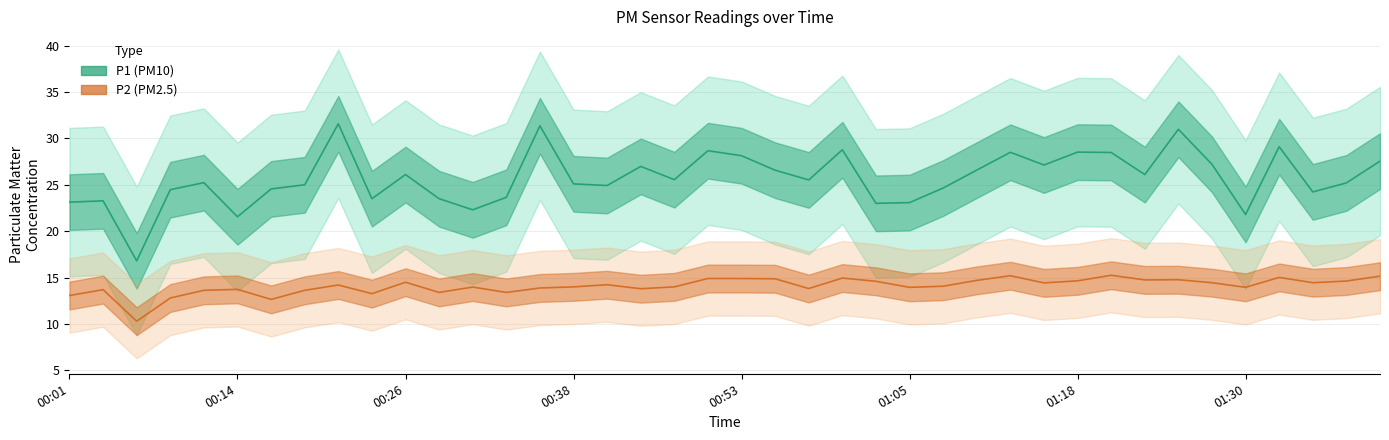

Which series has the largest range (max minus min)?

P1